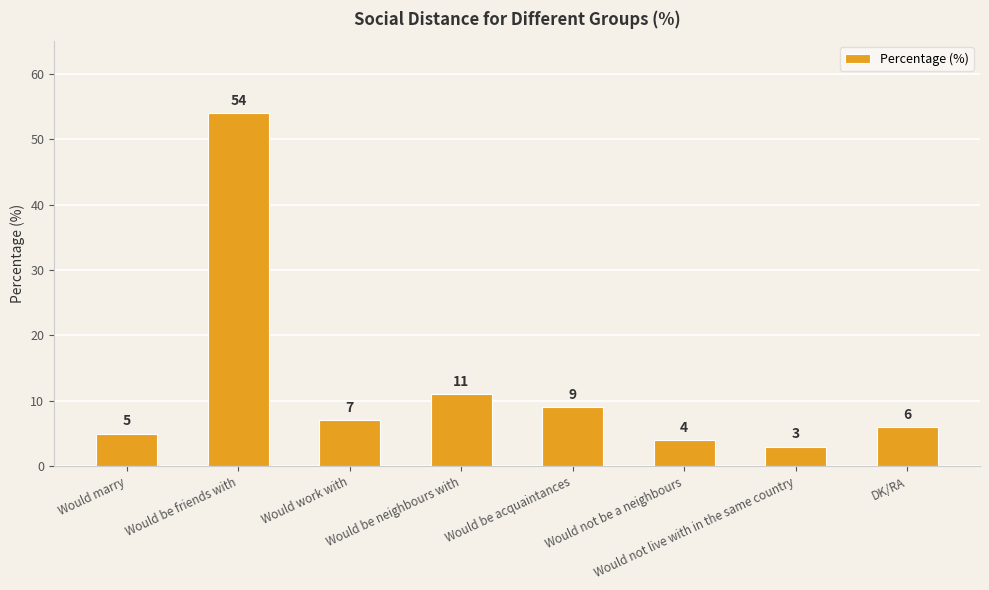

List the labels in order of value, largest first.

Would be friends with, Would be neighbours with, Would be acquaintances, Would work with, DK/RA, Would marry, Would not be a neighbours, Would not live with in the same country